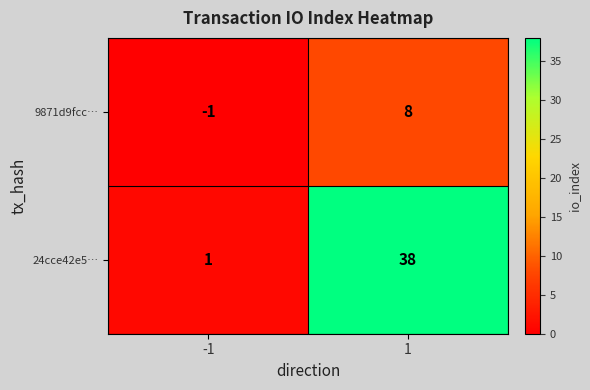

What is the difference between the maximum and minimum values in the 9871d9fcc… series?

9